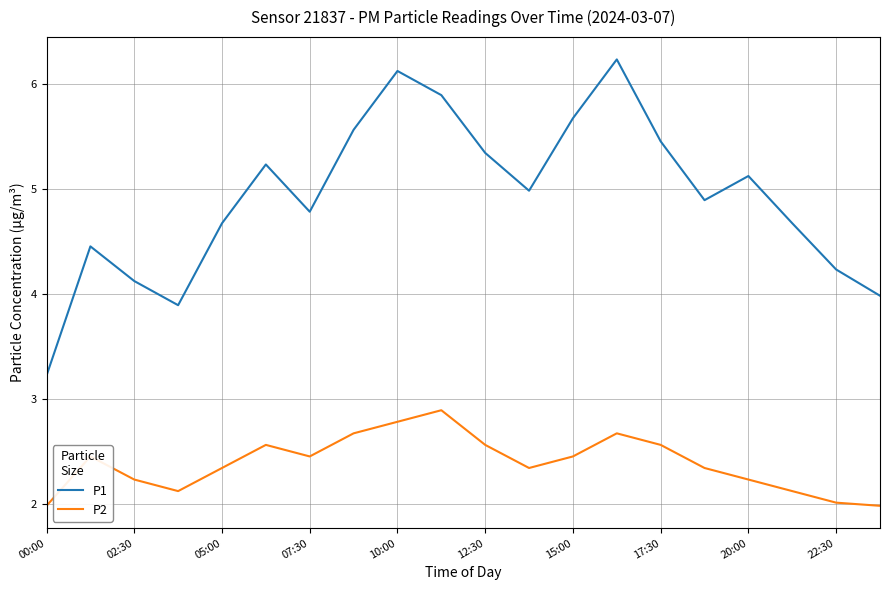

Which series has the largest total across all categories?

P1